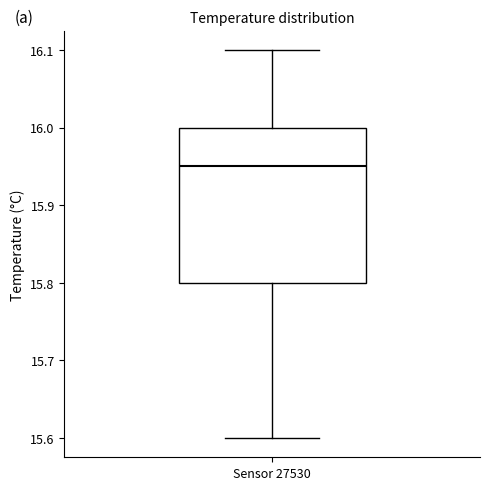

Where does the lower whisker of the box for Sensor 27530 end on the y-axis? The values are not printed on the chart, so give them approximately, as read against the axis.

15.60